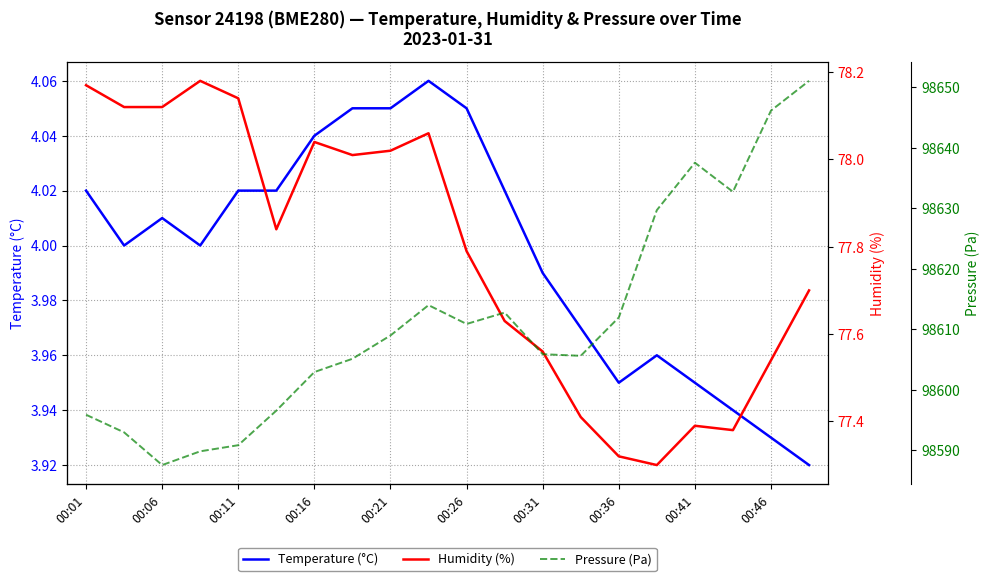

True or false: Temperature (°C) and Pressure (Pa) cross at least once.

False